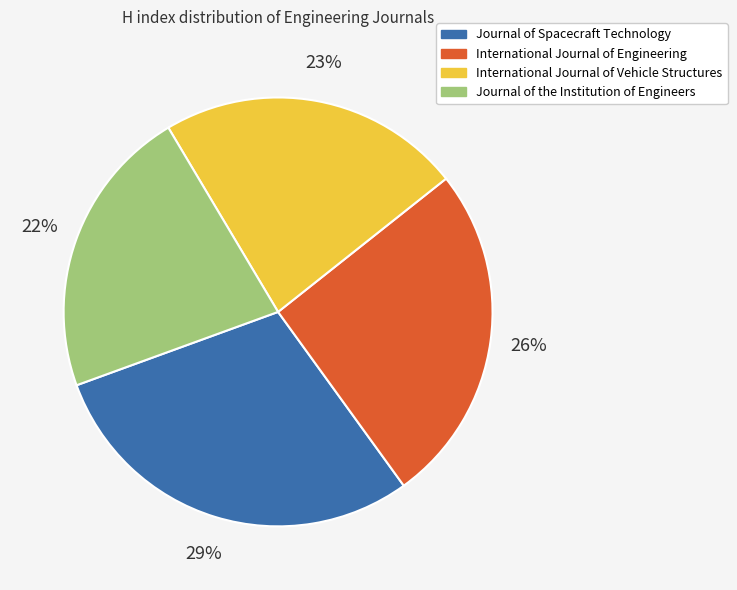

Approximately how many times larger is the value at International Journal of Vehicle Structures compared to Journal of the Institution of Engineers?

1.0